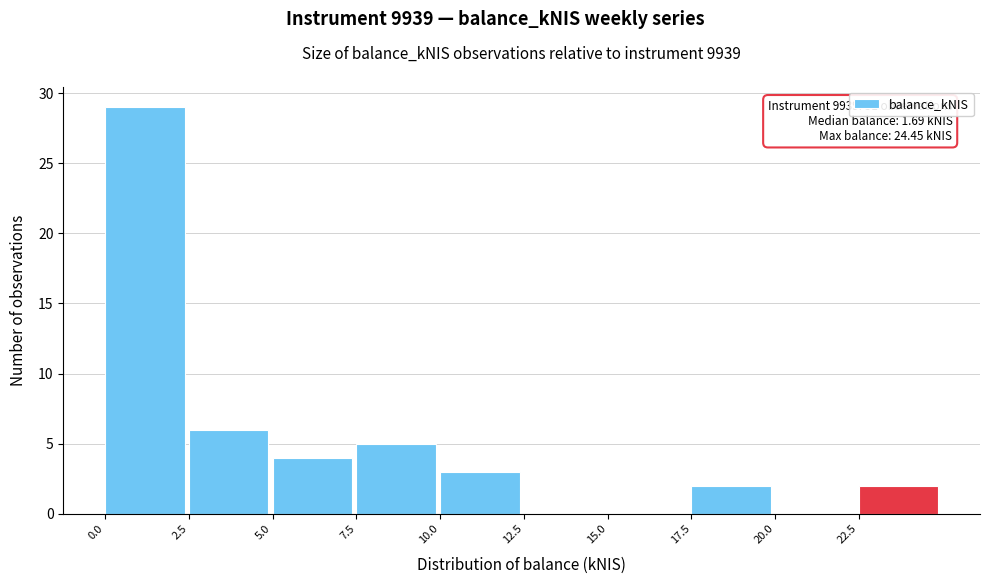

Over which range of the x-axis is the bar tallest?

0.0 to 2.5